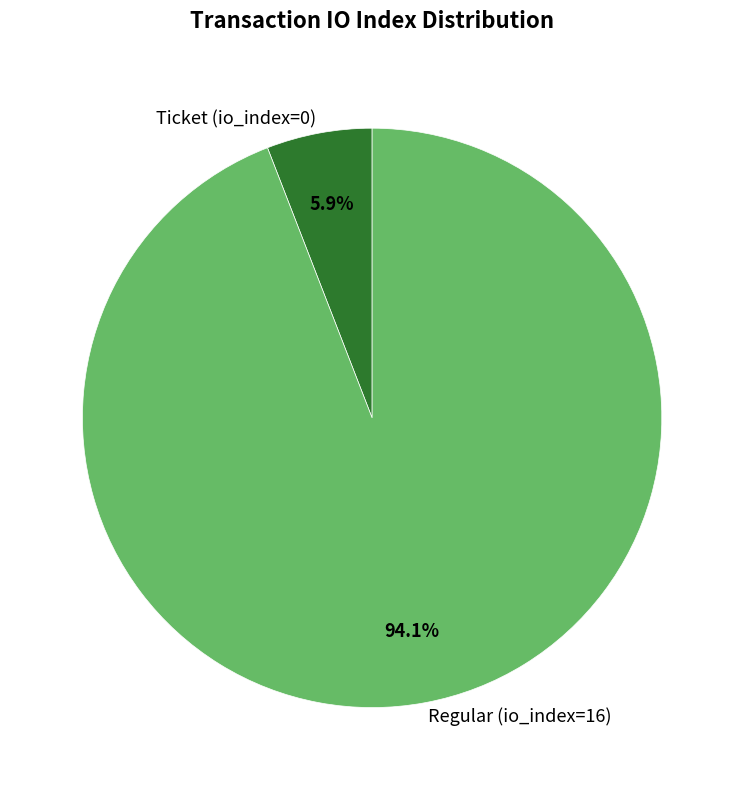

To the nearest percent, what is the difference between the Regular (io_index=16) and Ticket (io_index=0) slice percentages?

88%